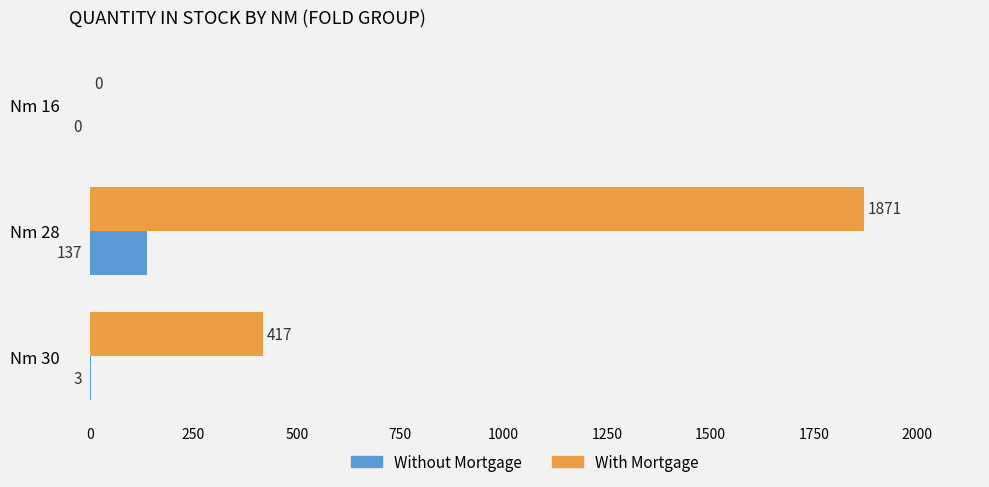

Is it true that With Mortgage equals 1871 at Nm 28?

True